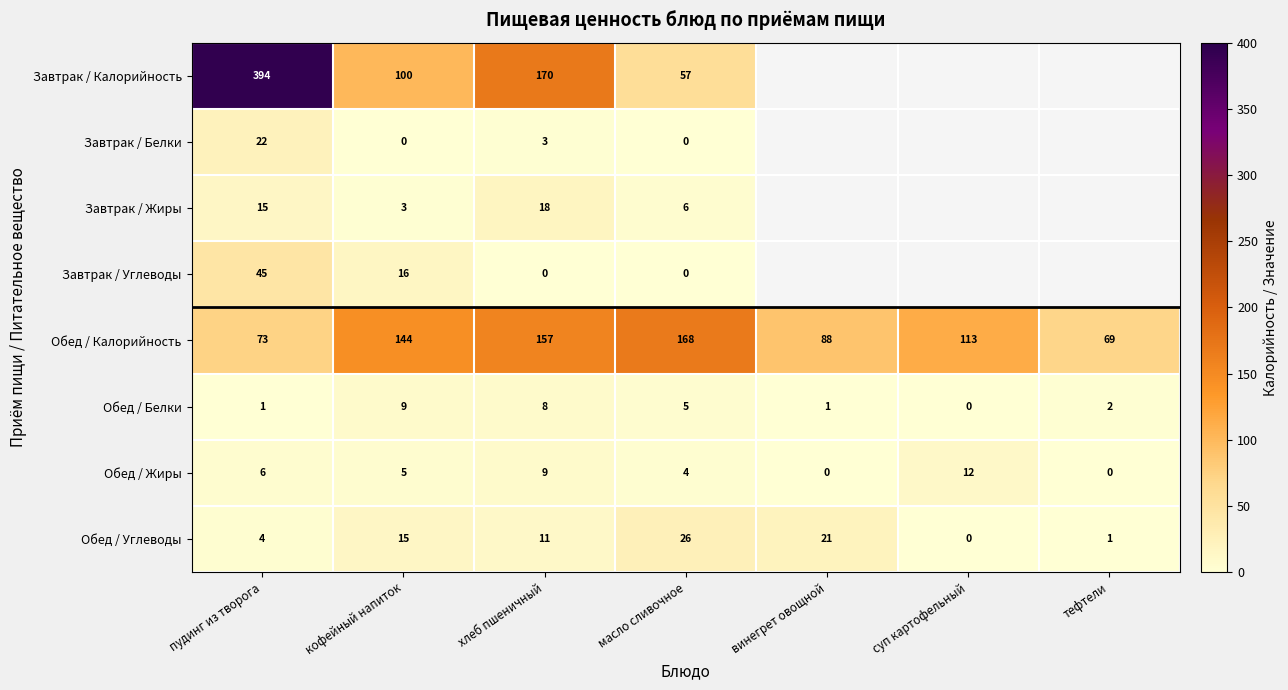

True or false: Обед / Калорийность has a value of 139.3 at винегрет овощной.

False